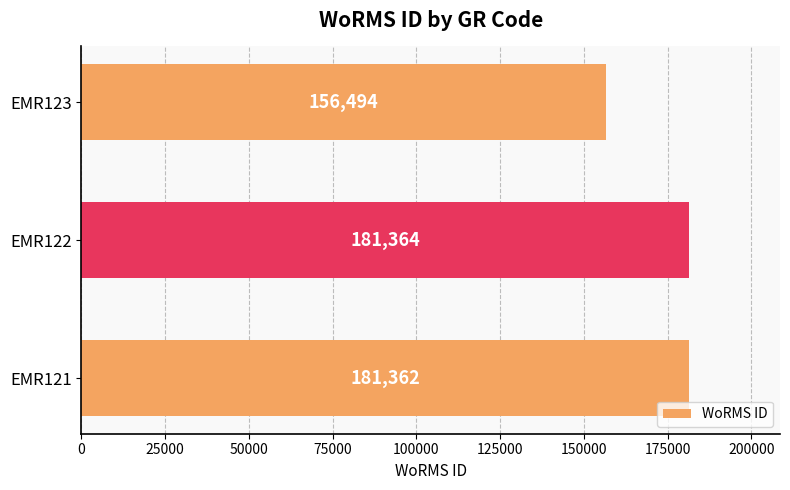

Which label corresponds to the largest value in the chart?

EMR122